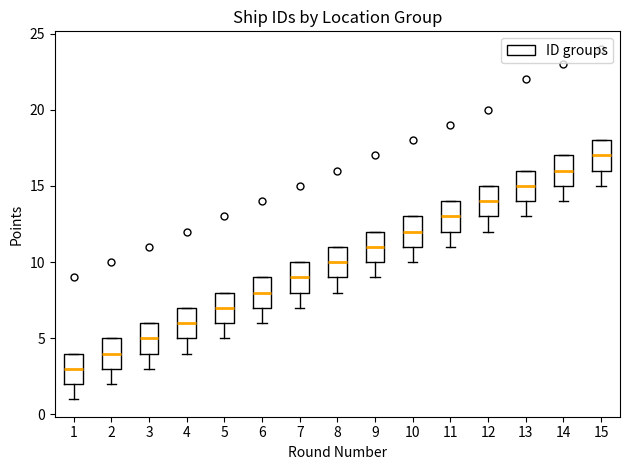

Which box has the lowest median line?

1